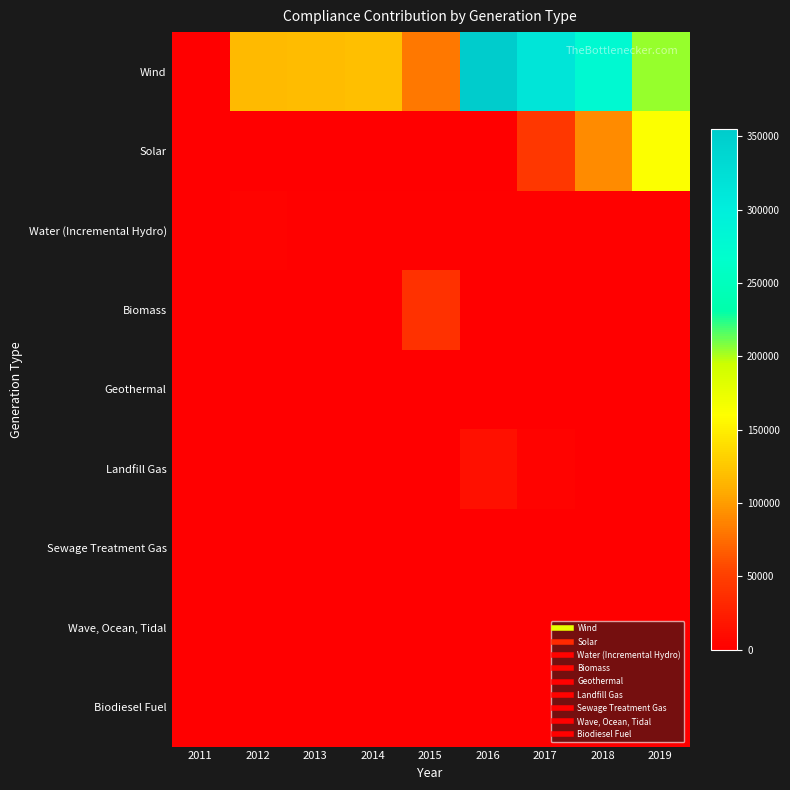

Rank the series by their maximum value, from lowest to highest.

Geothermal, Sewage Treatment Gas, Wave, Ocean, Tidal, Biodiesel Fuel, Water (Incremental Hydro), Landfill Gas, Biomass, Solar, Wind